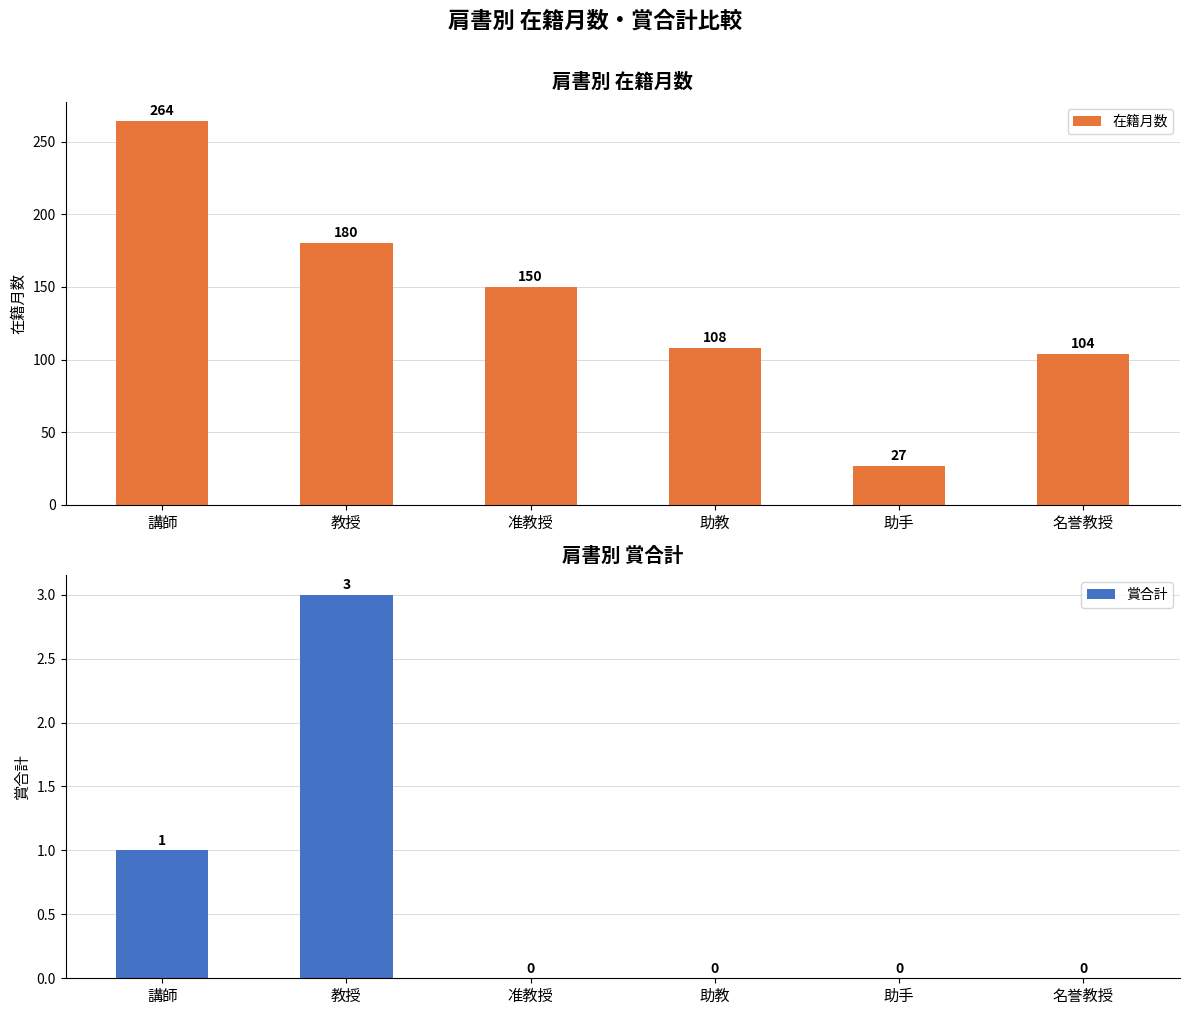

What is the difference between the maximum and second lowest values in the 在籍月数 series?

160